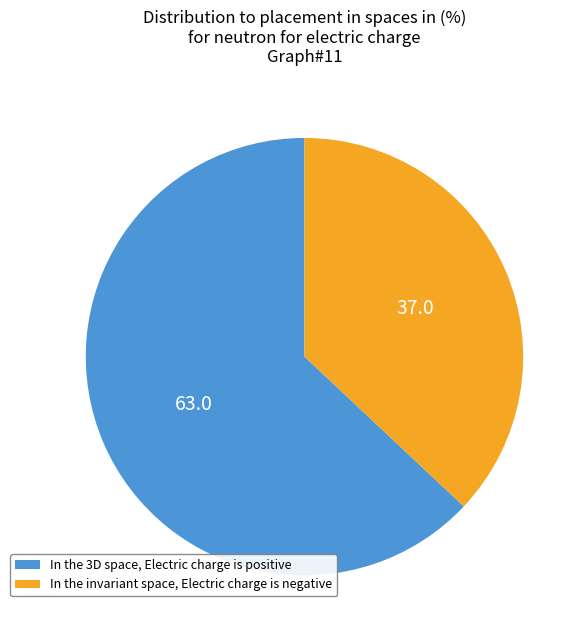

Which category has the smallest portion of the pie?

In the invariant space, Electric charge is negative